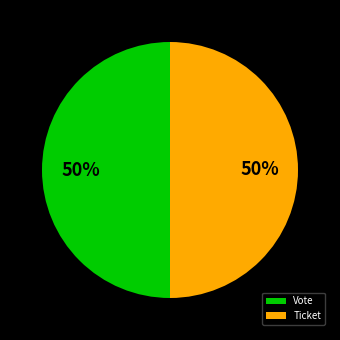

Approximately how many times larger is the value at Ticket compared to Vote?

1.0